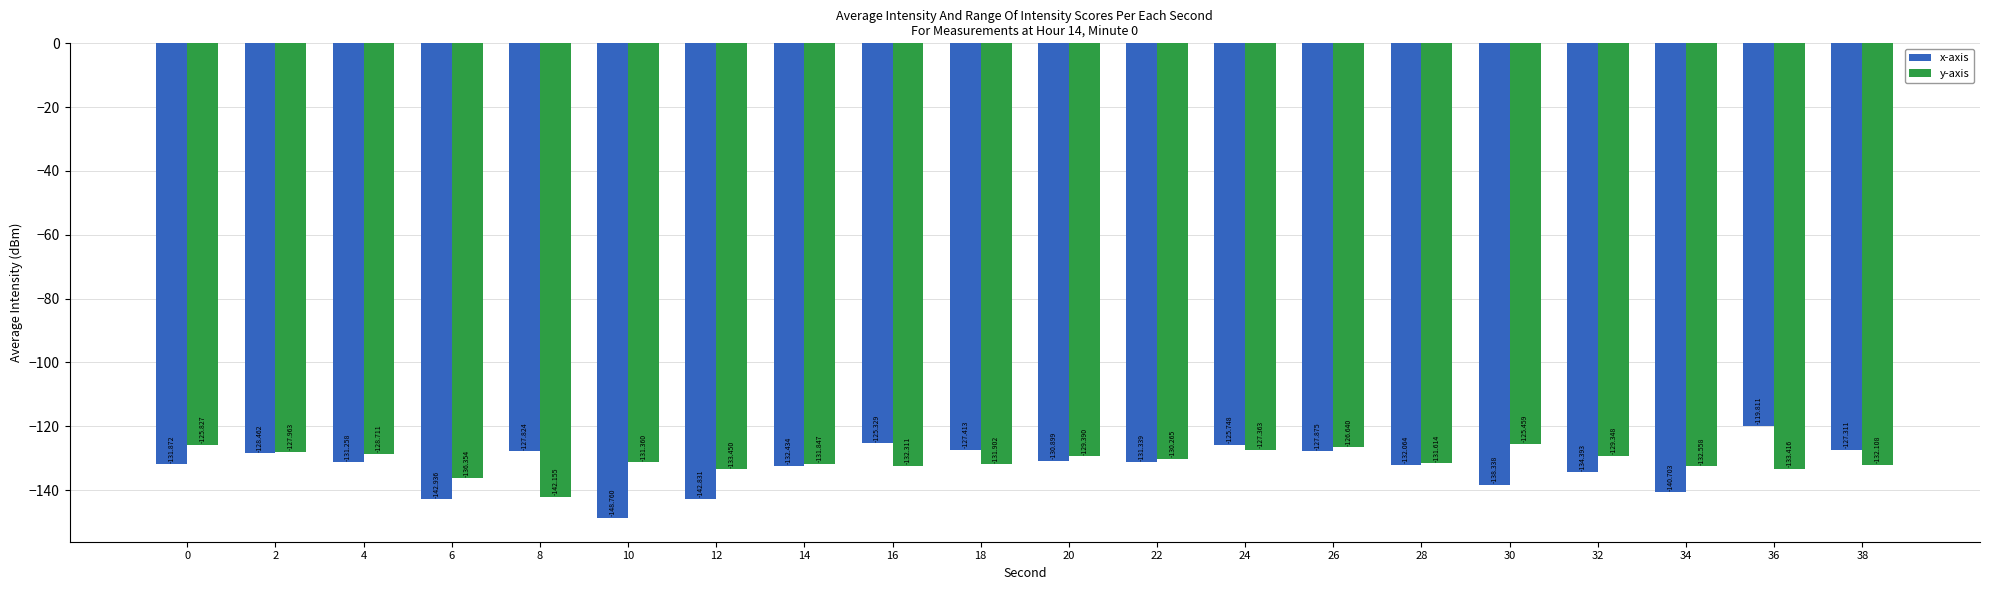

True or false: x-axis has a value of -130.9 at 20.

True